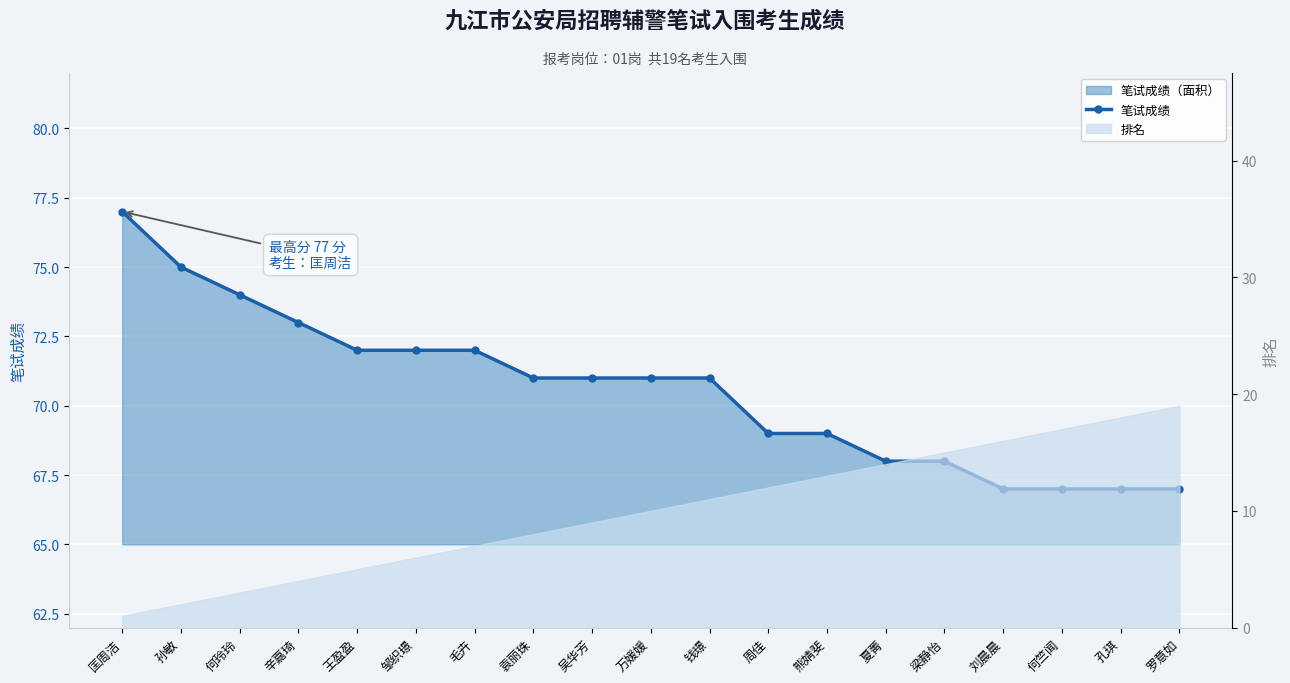

Between 夏菁 and 吴华芳, which is larger?

吴华芳